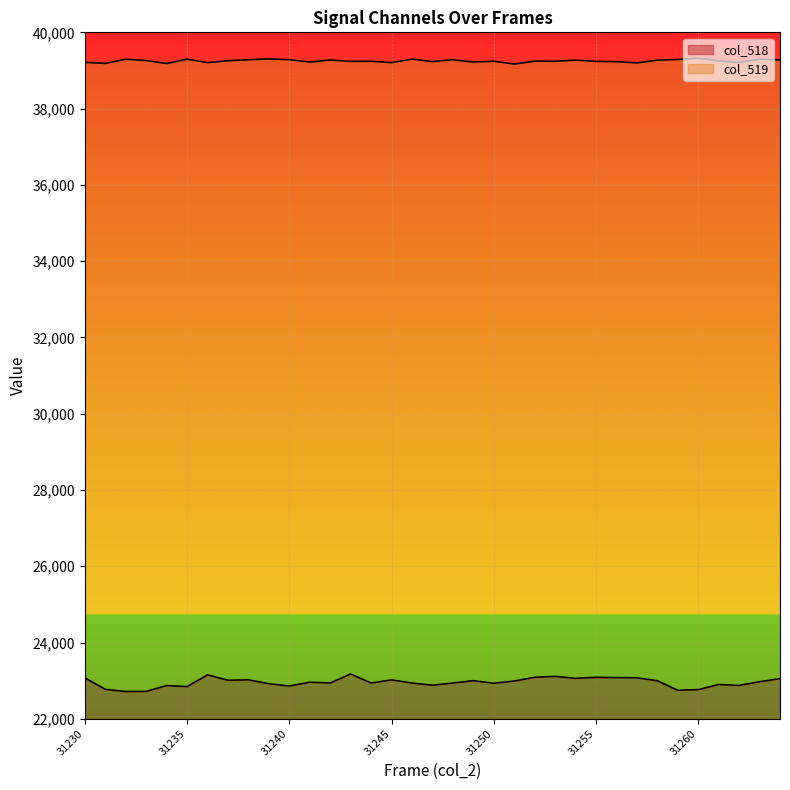

List the series in order of their overall mean, lowest first.

col_518, col_519